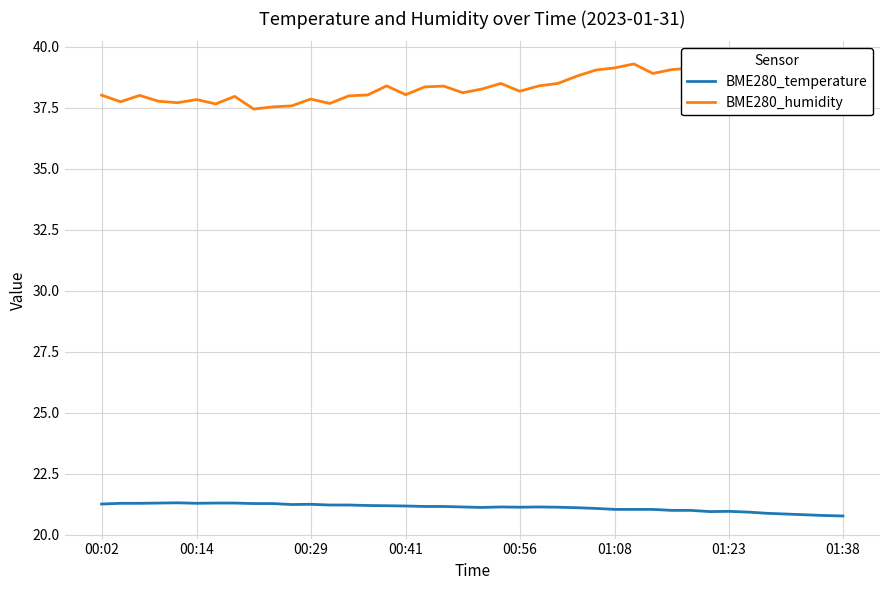

What is the minimum value for BME280_temperature?

20.8